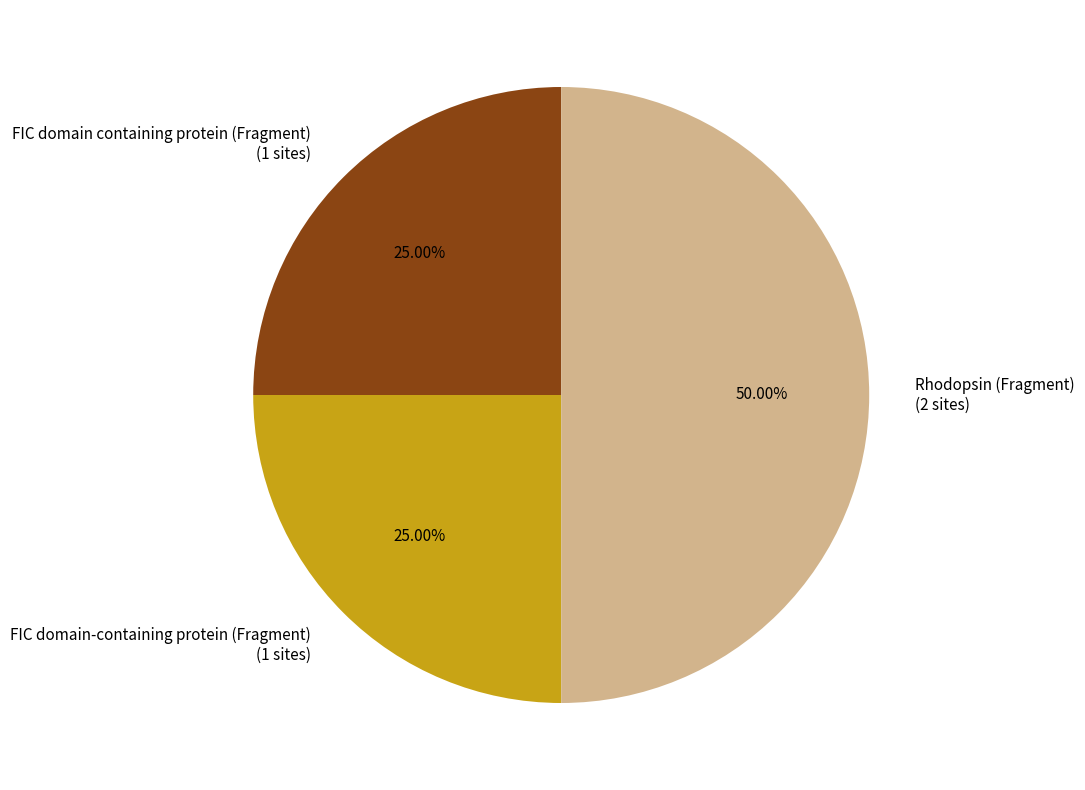

What is the ratio of the value at FIC domain containing protein (Fragment) to the value at FIC domain-containing protein (Fragment)?

1.0